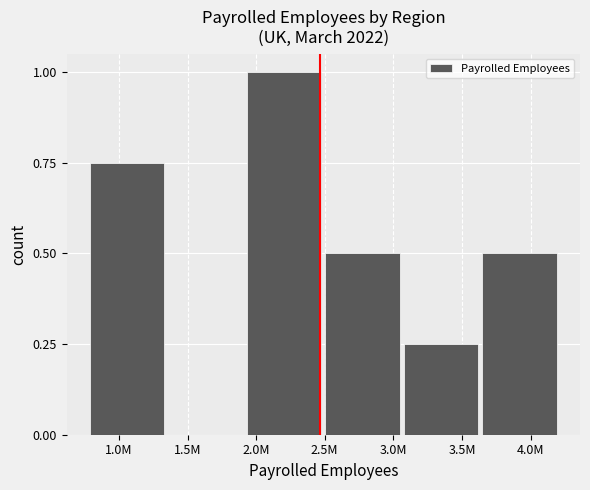

What is the sum of all values?

3.0